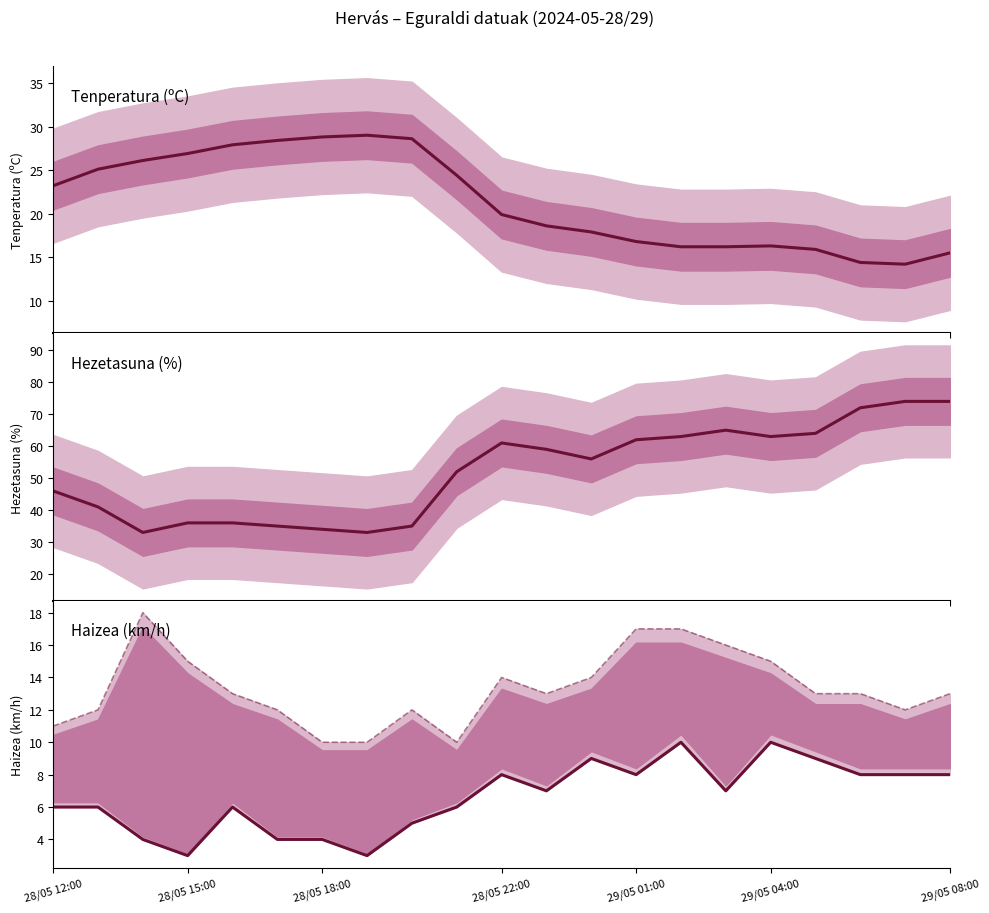

What is the label of the 5th point from the right?

29/05 04:00